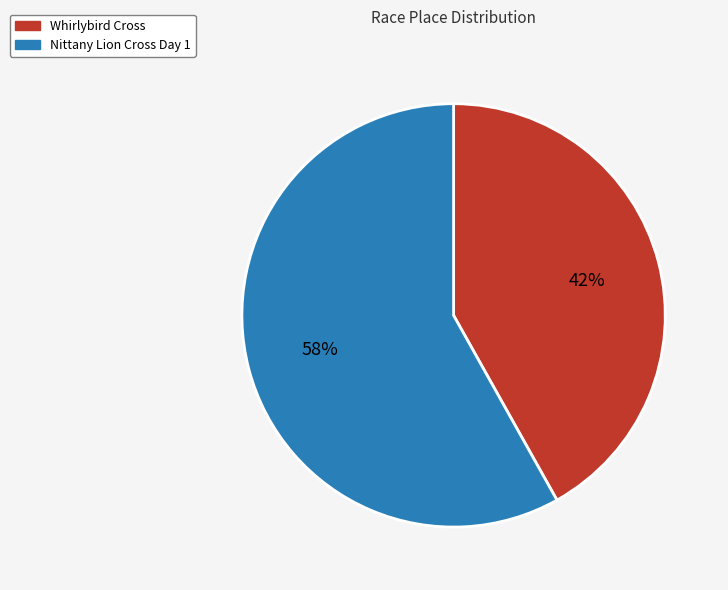

Is Whirlybird Cross the majority of the pie?

No